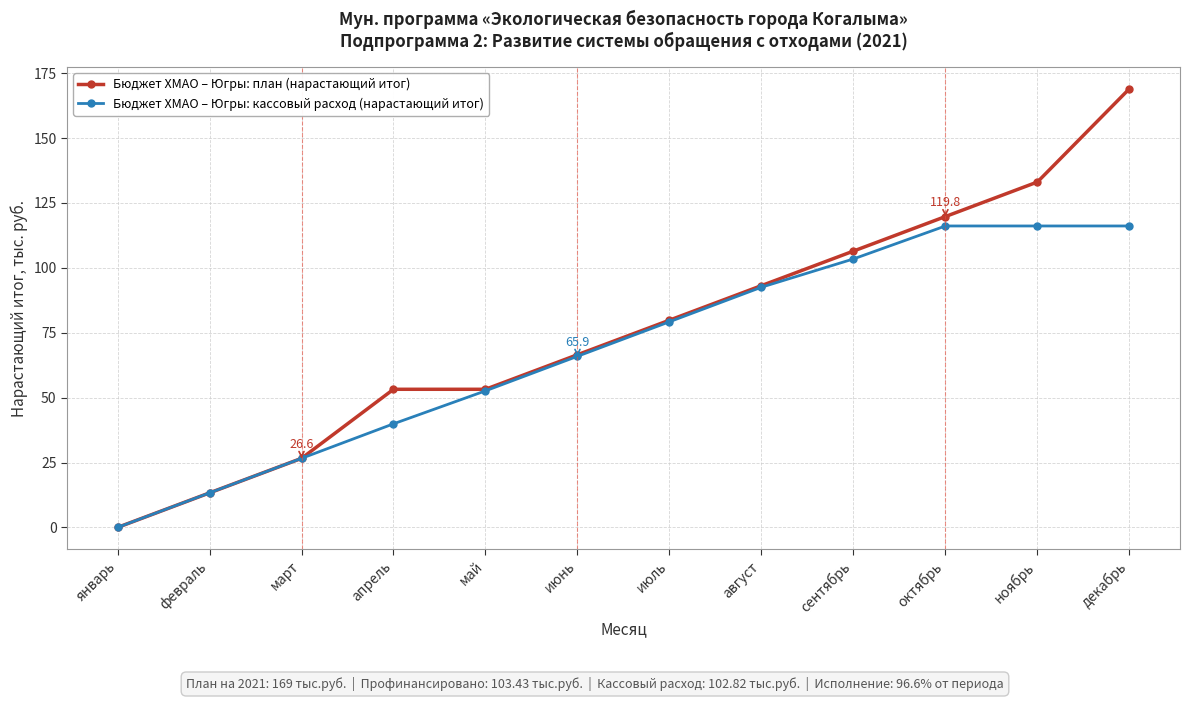

What is the spread (max minus min) of values at июль?

0.6